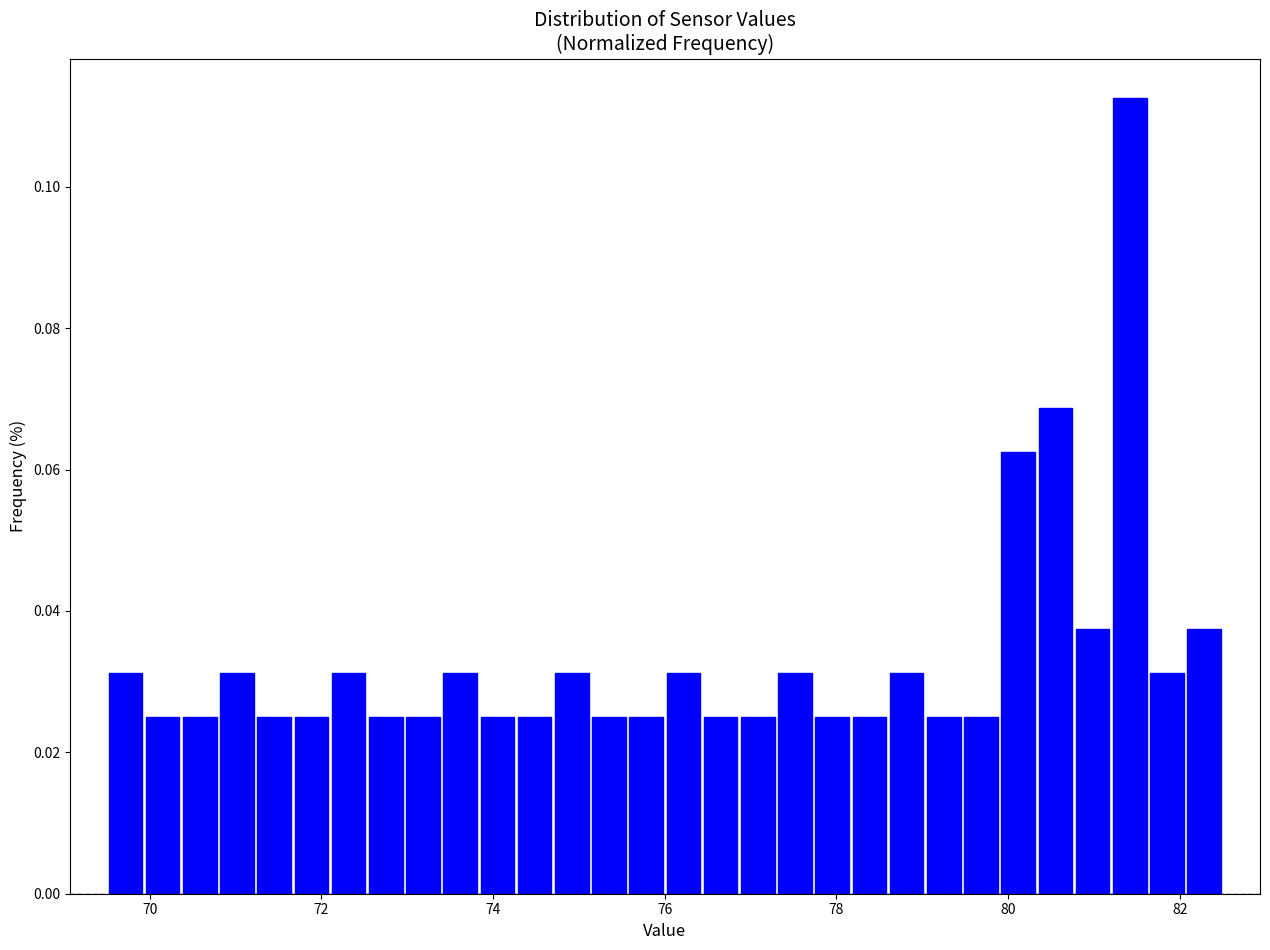

Around what value on the x-axis is the tallest bar? Give the approximate position of its centre, as read against the axis.

81.4